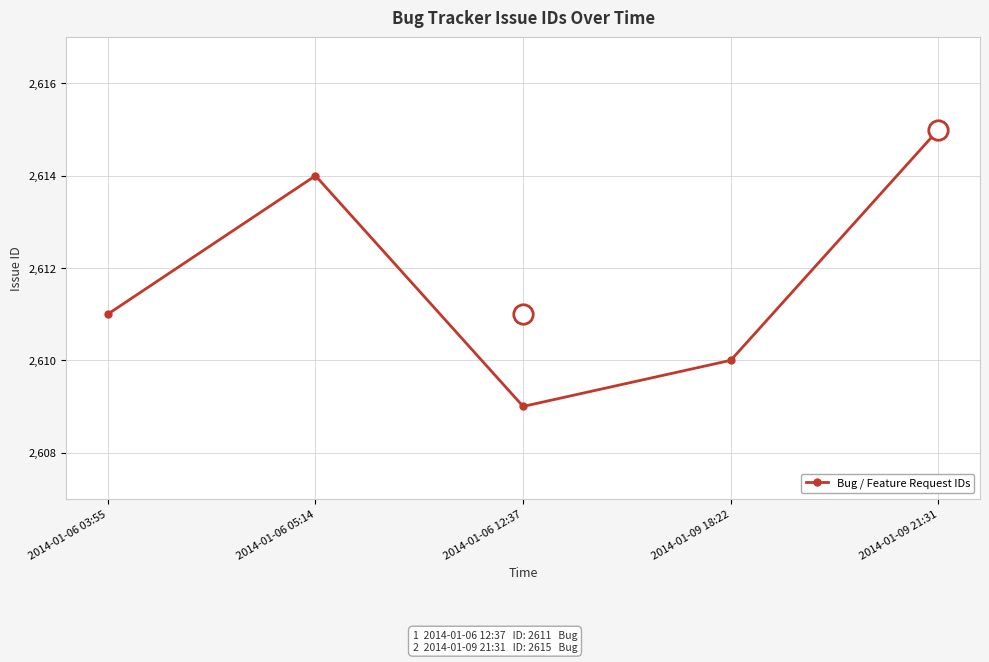

List the labels in order of value, smallest first.

2014-01-06 12:37, 2014-01-09 18:22, 2014-01-06 03:55, 2014-01-06 05:14, 2014-01-09 21:31